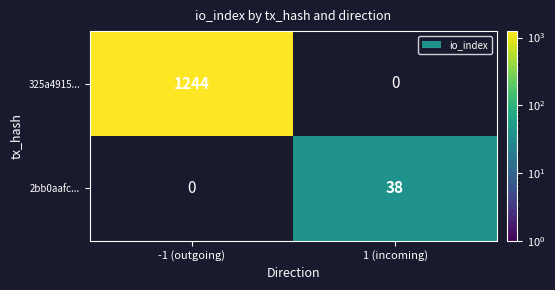

True or false: 325a4915... has a value of 1981 at -1 (outgoing).

False